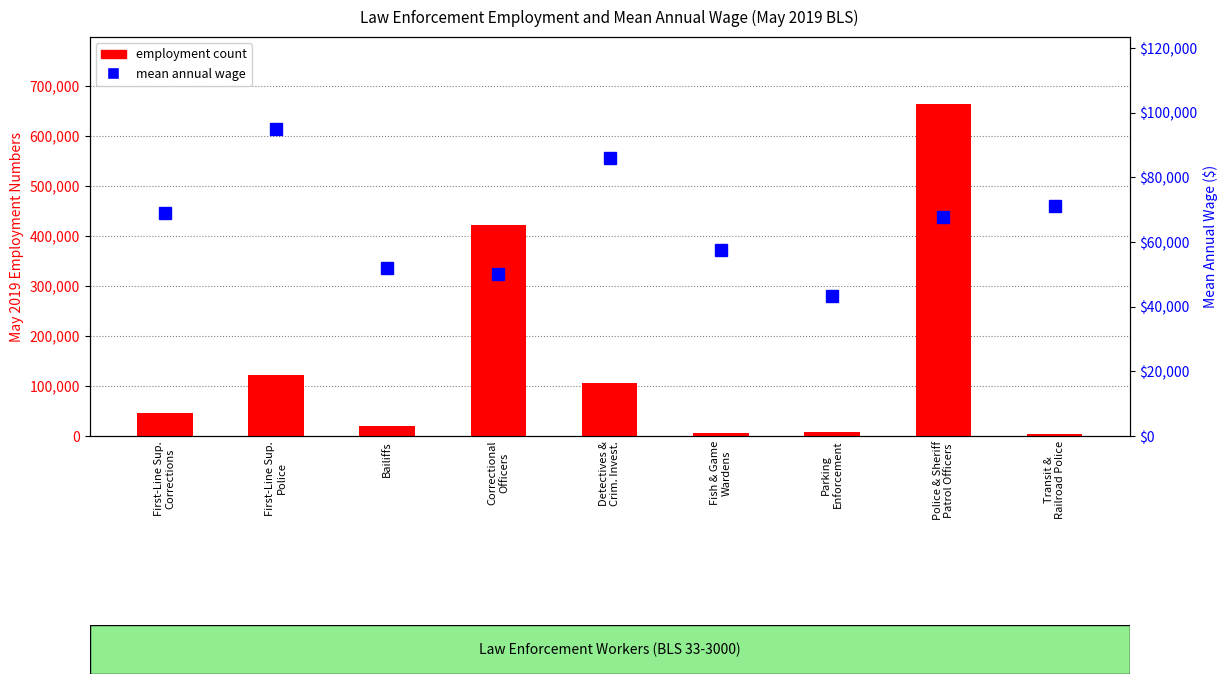

What is the difference between the second highest and minimum values in the mean_wage series?

42610